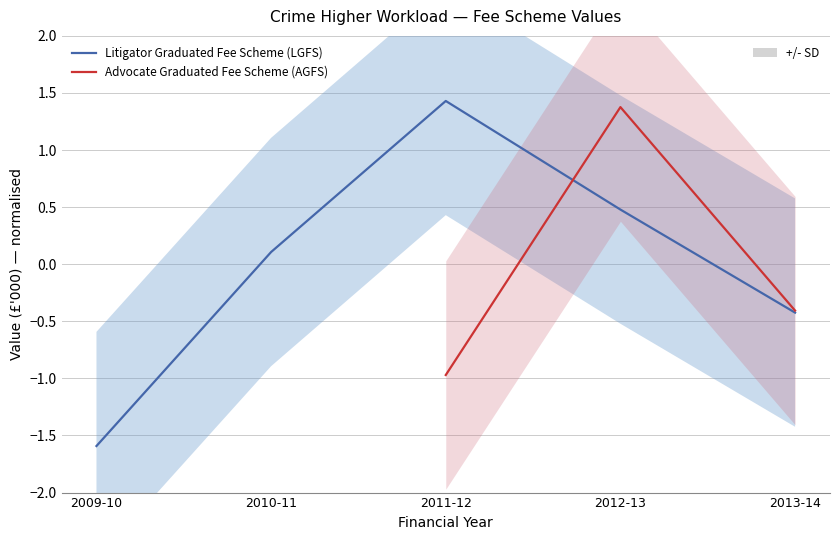

Which series has the largest total across all categories?

Litigator Graduated Fee Scheme (LGFS)